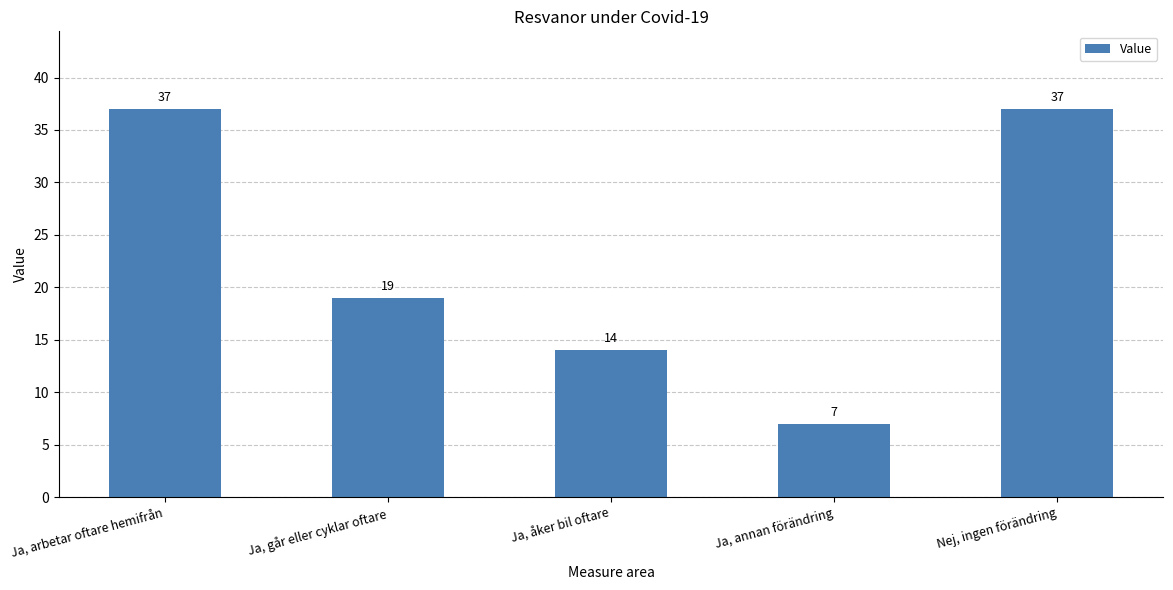

What is the maximum value shown in the chart?

37